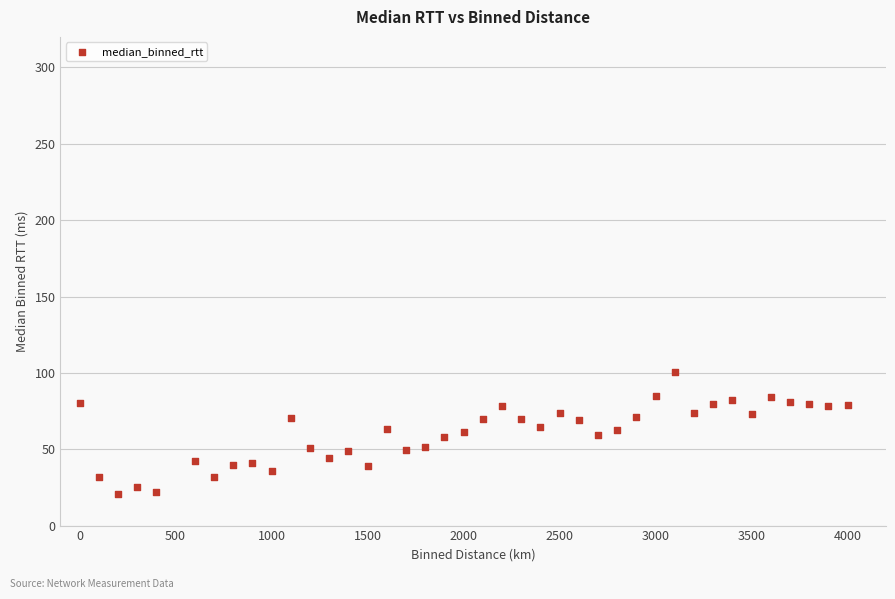

What is the range of X values (max minus min)?

4000.0